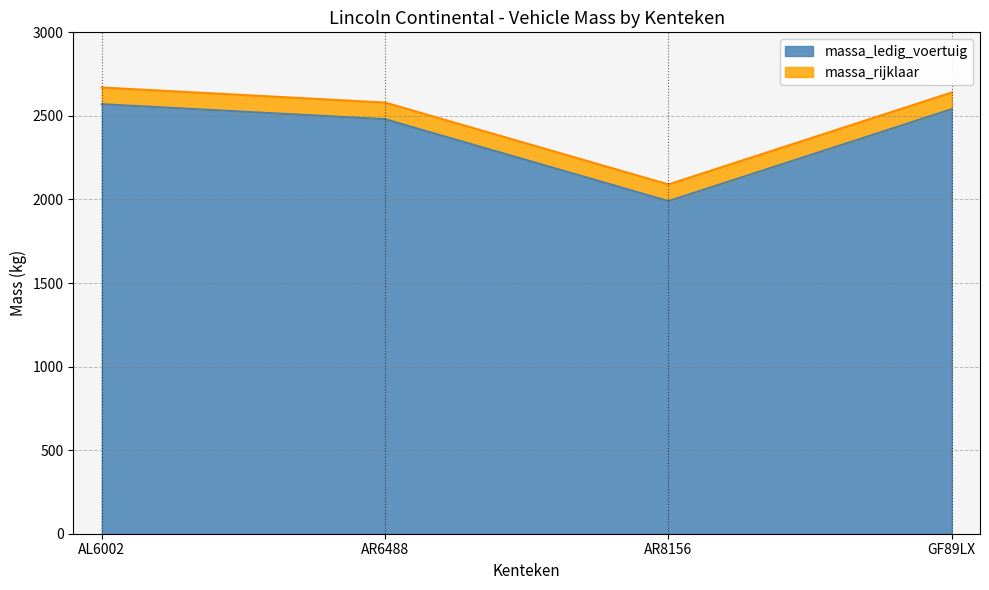

Rank the categories by massa_ledig_voertuig value from lowest to highest.

AR8156, AR6488, GF89LX, AL6002